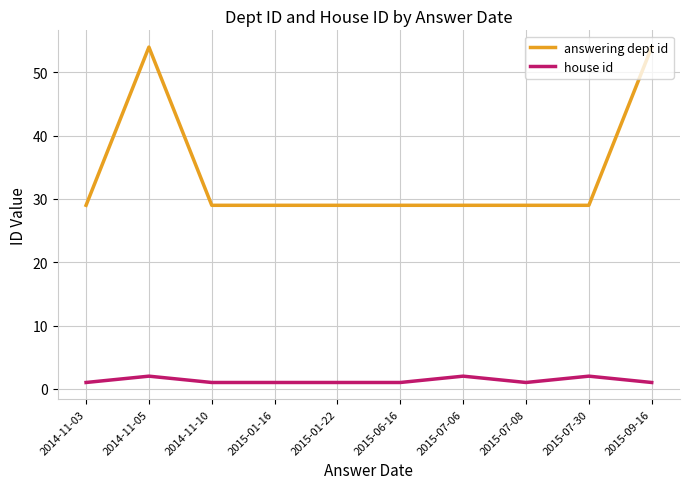

Is this an area chart (filled region under the line)?

No